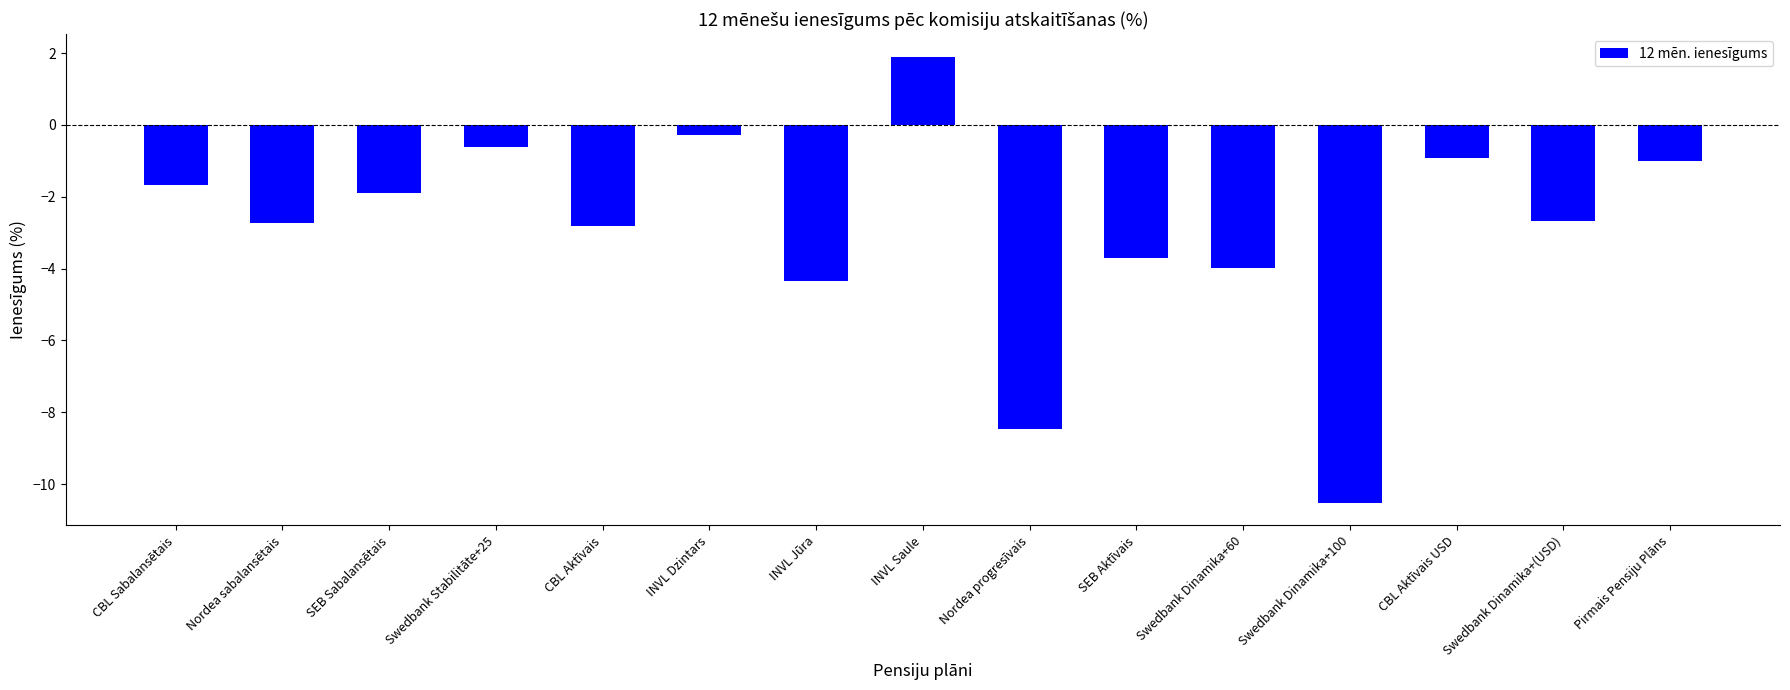

Reading left to right, transcribe all the data shown in this chart.

-1.7	-2.7	-1.9	-0.6	-2.8	-0.3	-4.4	1.9	-8.5	-3.7	-4.0	-10.5	-0.9	-2.7	-1.0